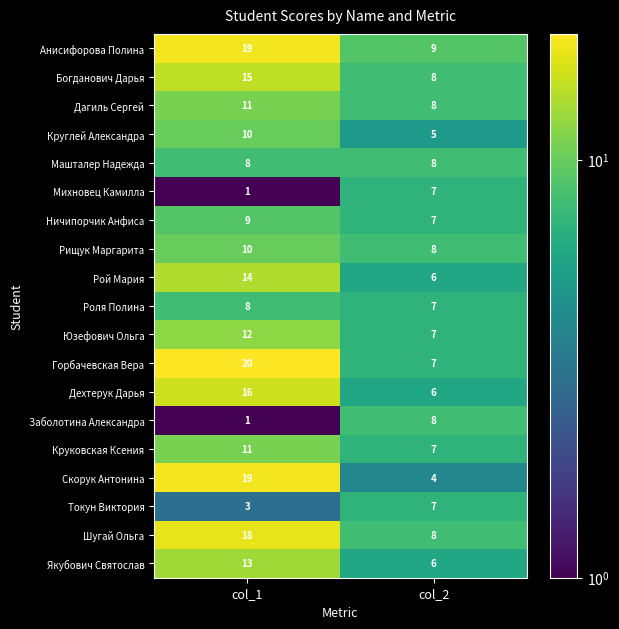

What is the sum of all Токун Виктория values?

10